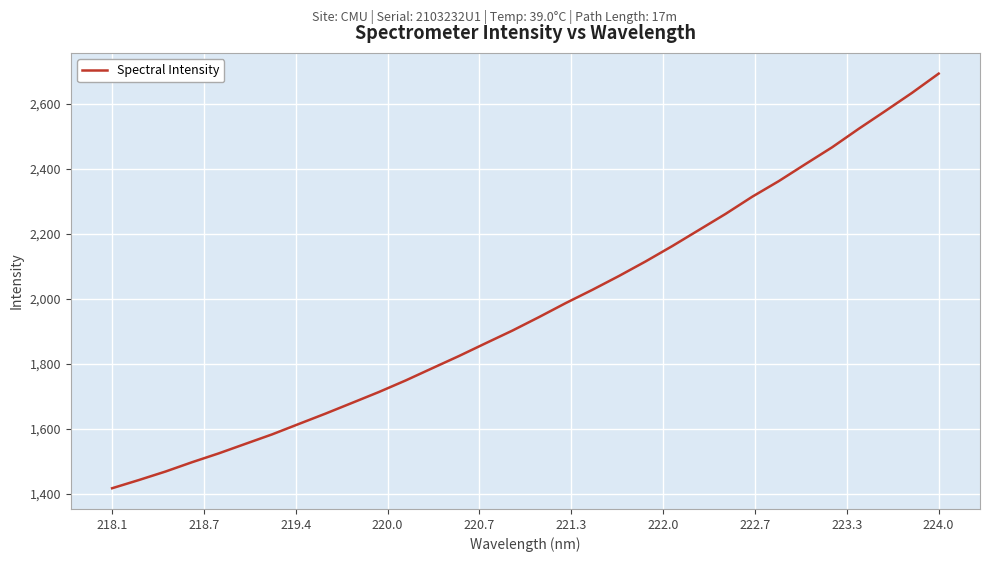

What is the difference between the maximum and minimum values?

1275.9